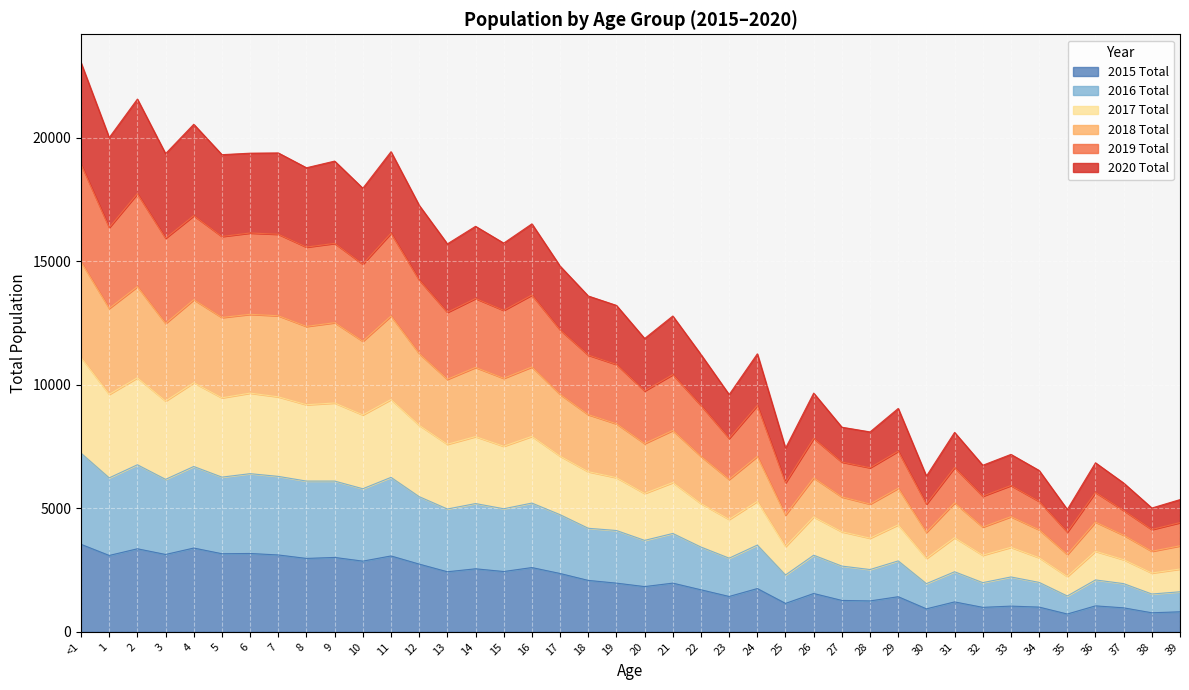

Where does the 2016 Total series first go above 4100?

<1